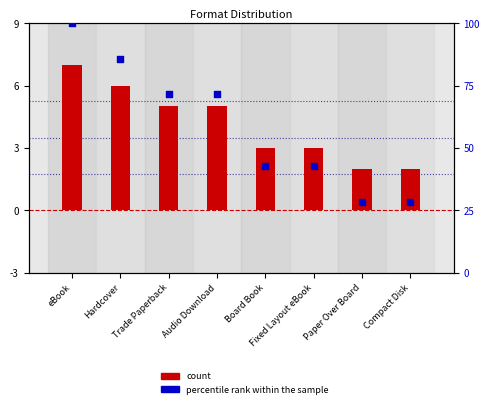

At which category is the sum across all series the highest?

eBook